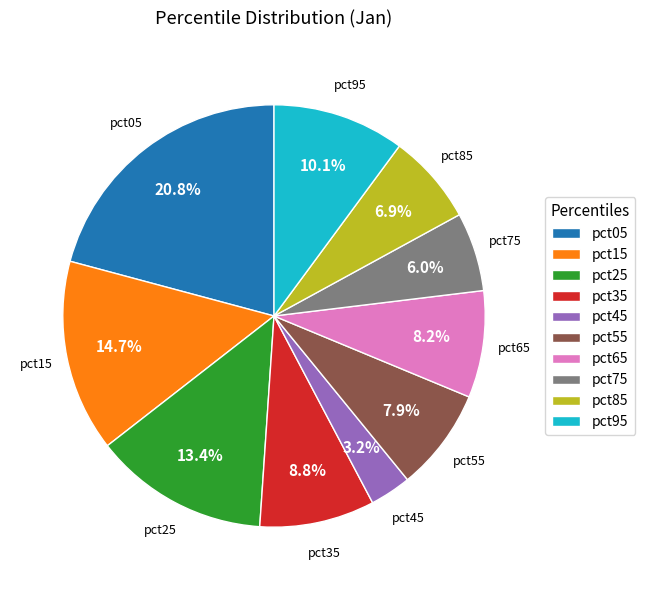

Does pct65 account for over 50% of the chart?

No